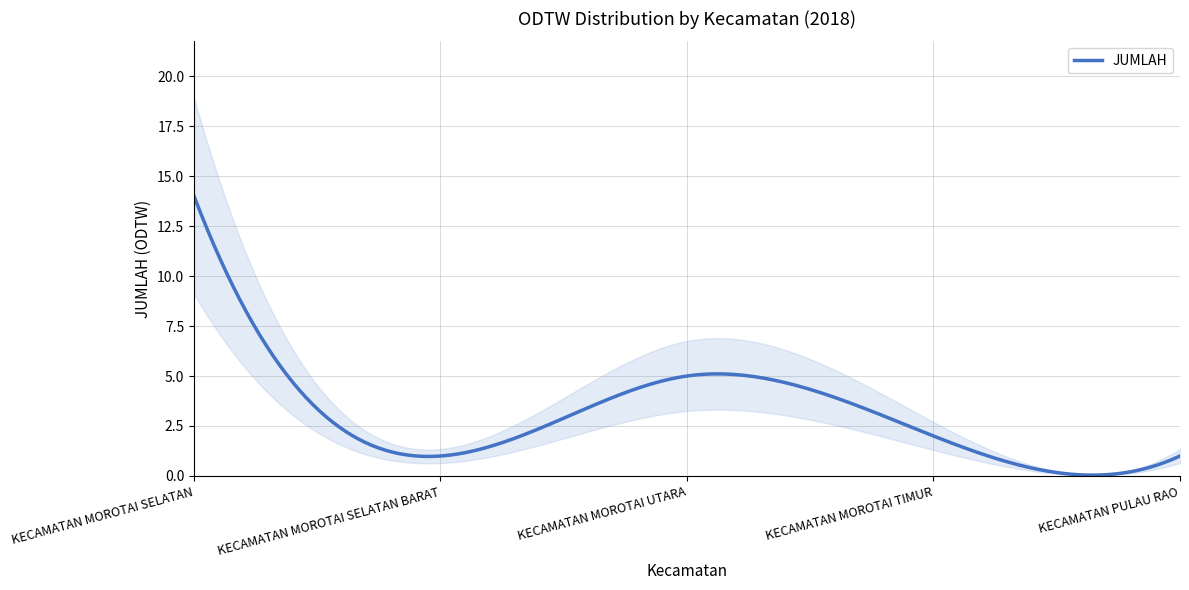

How many data points are less than 2?

2